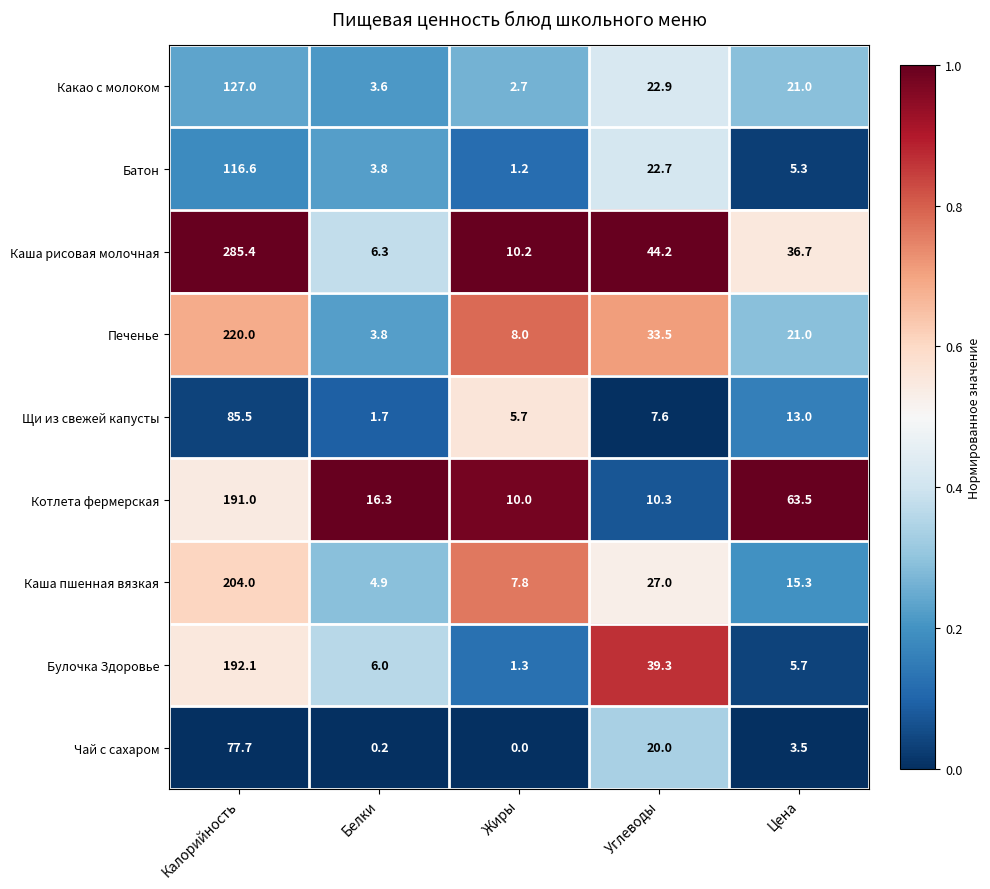

At which label is Печенье closest to 111?

Углеводы